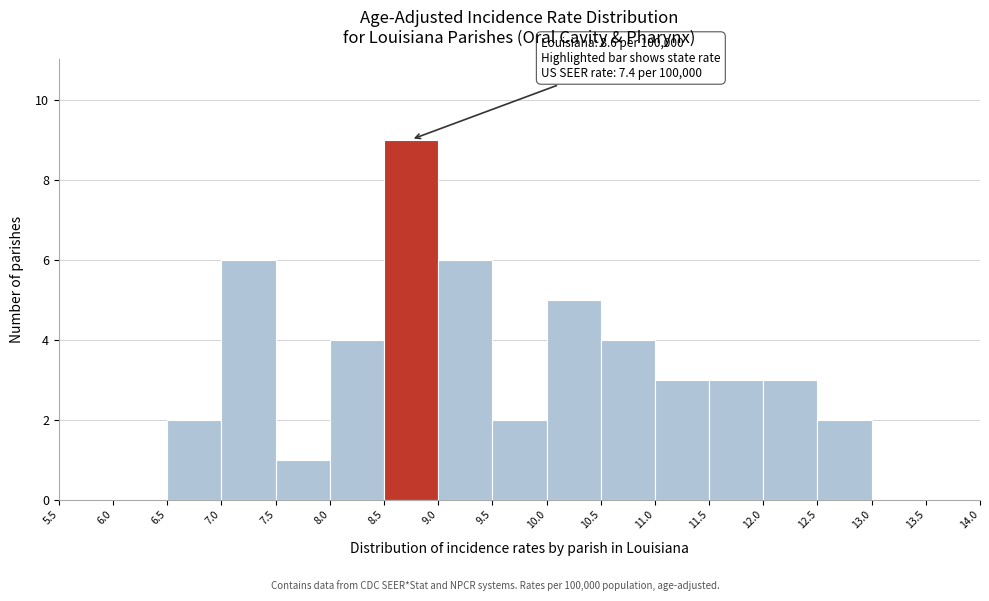

Over which range of the x-axis is the bar tallest?

8.5 to 9.0